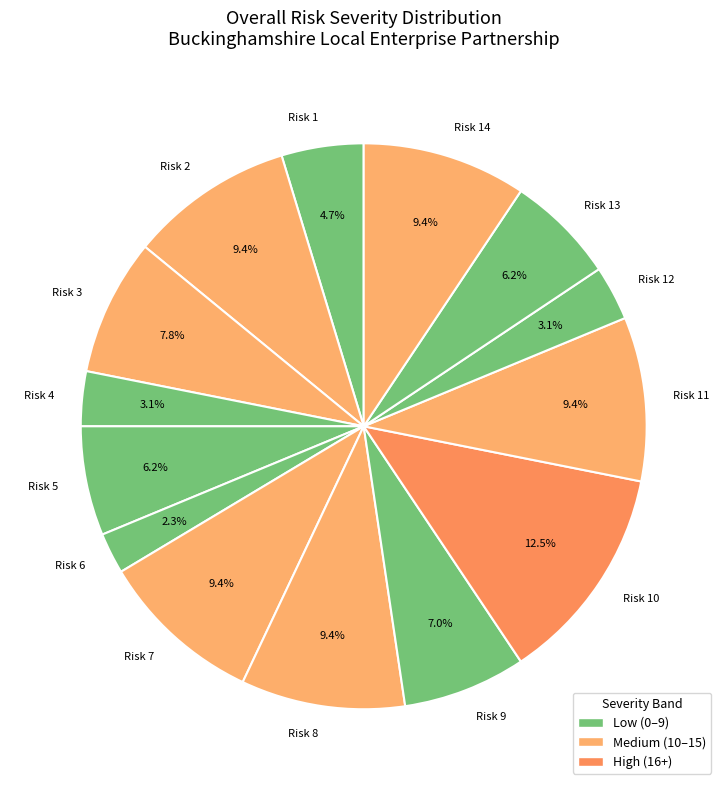

Is Risk 1 the majority of the pie?

No